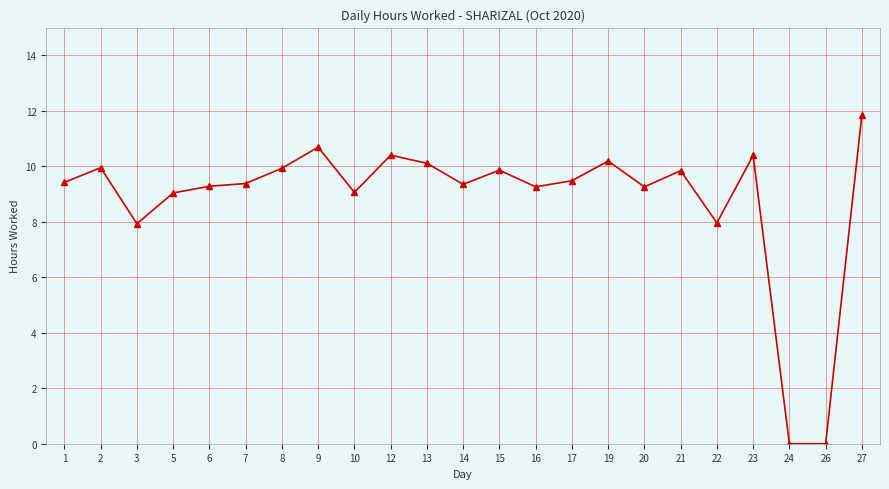

True or false: there are more than 1 points higher than both neighbors.

True